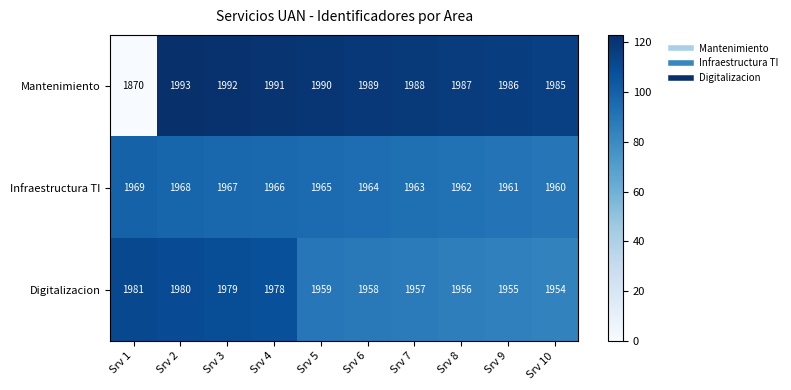

How many categories are shown in the chart?

10